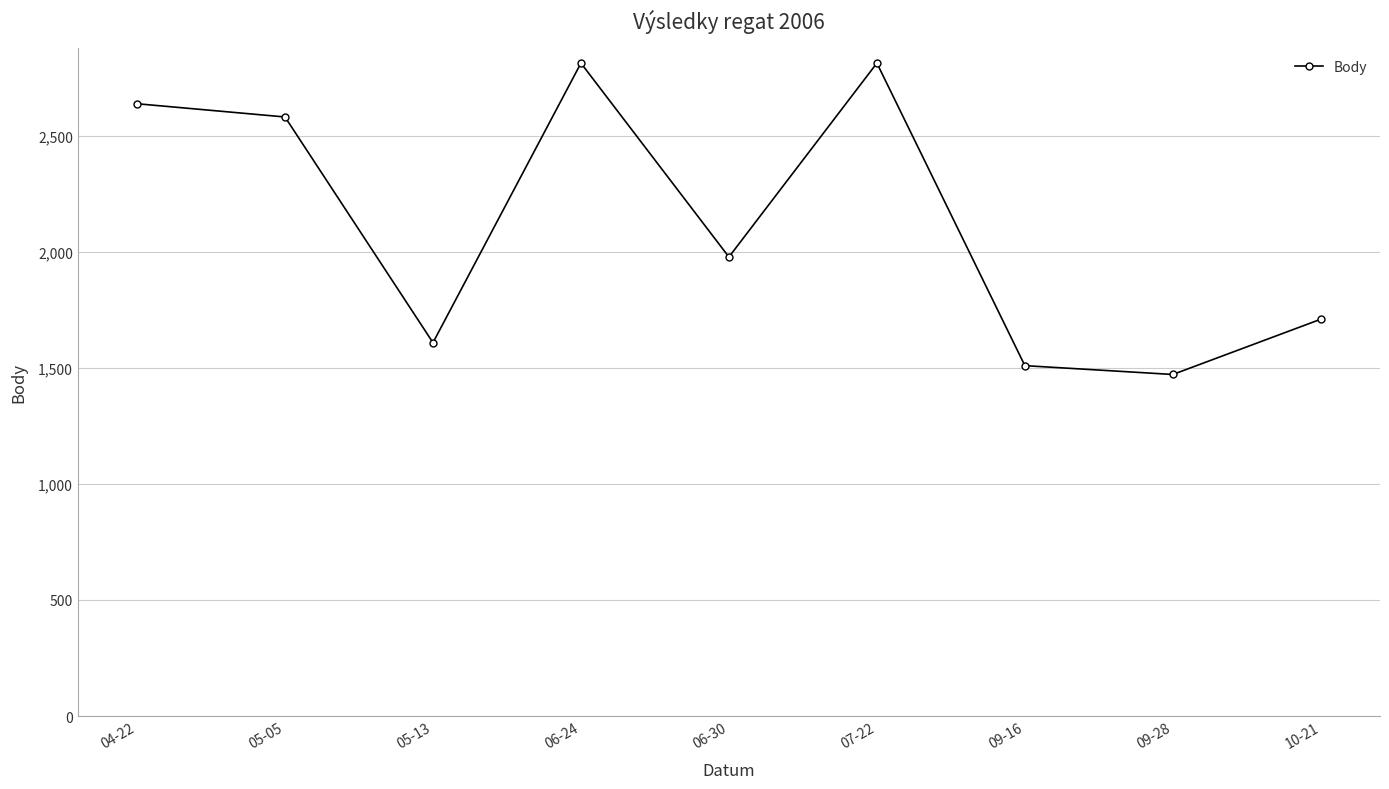

At which label does the data first exceed 1977?

04-22